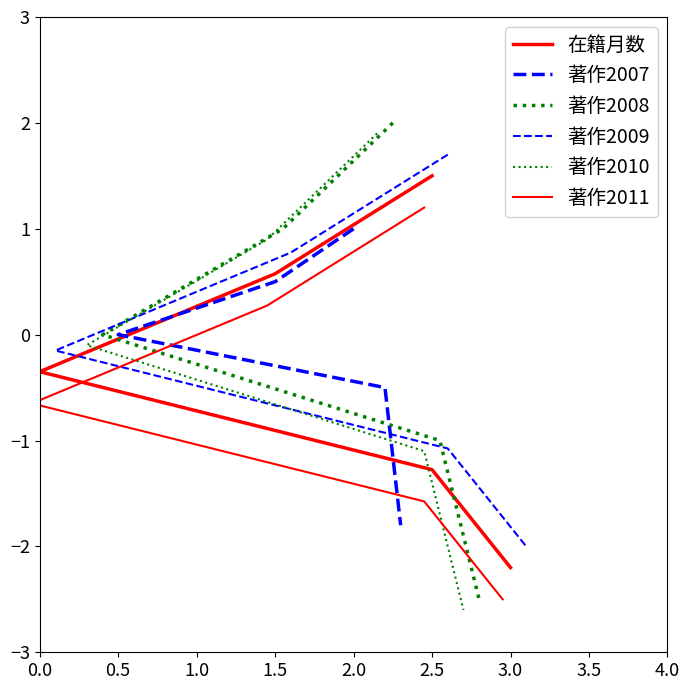

What is the value of the 著作2009 point at the 3rd from the left?

-0.2